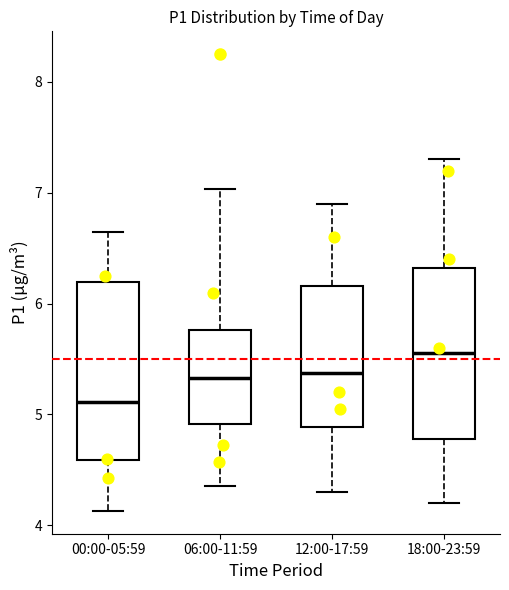

Reading left to right, read every box against the y-axis: the position of its median line, the range the box covers, and the ends of its whiskers. The values are not printed on the chart, so give them approximately, as read against the axis.

00:00-05:59: median 5.1, box 4.6 to 6.2, whiskers 4.1 to 6.7
06:00-11:59: median 5.3, box 4.9 to 5.8, whiskers 4.4 to 7.0
12:00-17:59: median 5.4, box 4.9 to 6.2, whiskers 4.3 to 6.9
18:00-23:59: median 5.6, box 4.8 to 6.3, whiskers 4.2 to 7.3